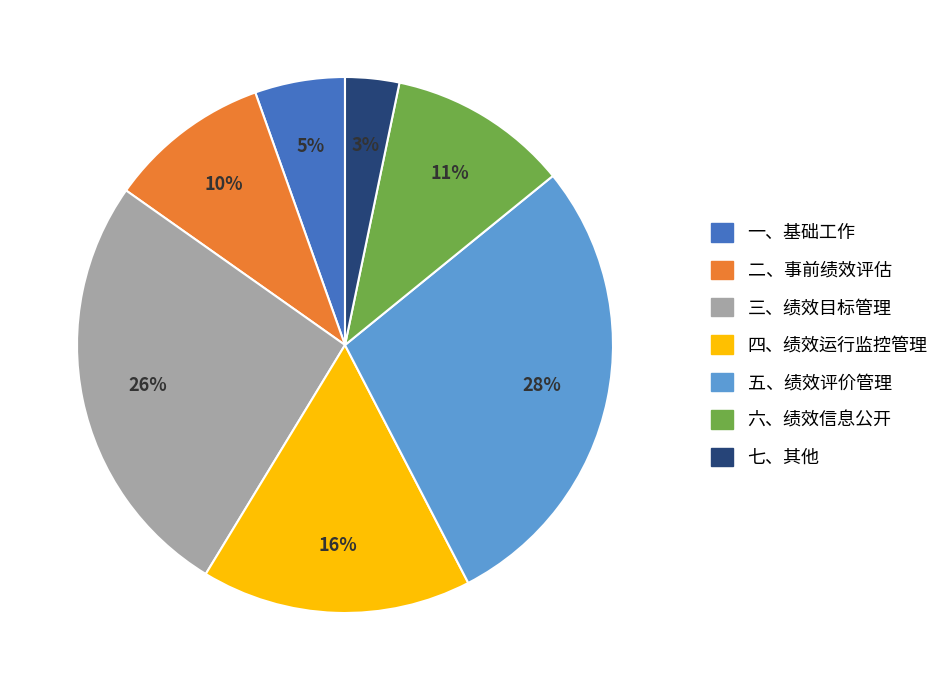

Which category has the biggest portion of the pie?

五、绩效评价管理